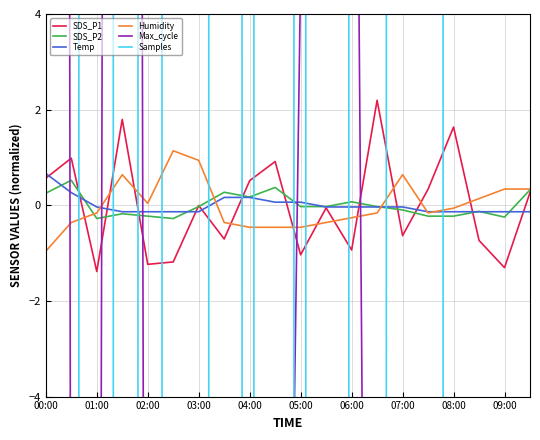

Rank the series by their maximum value, from highest to lowest.

Samples, Max_cycle, SDS_P1, Humidity, Temp, SDS_P2